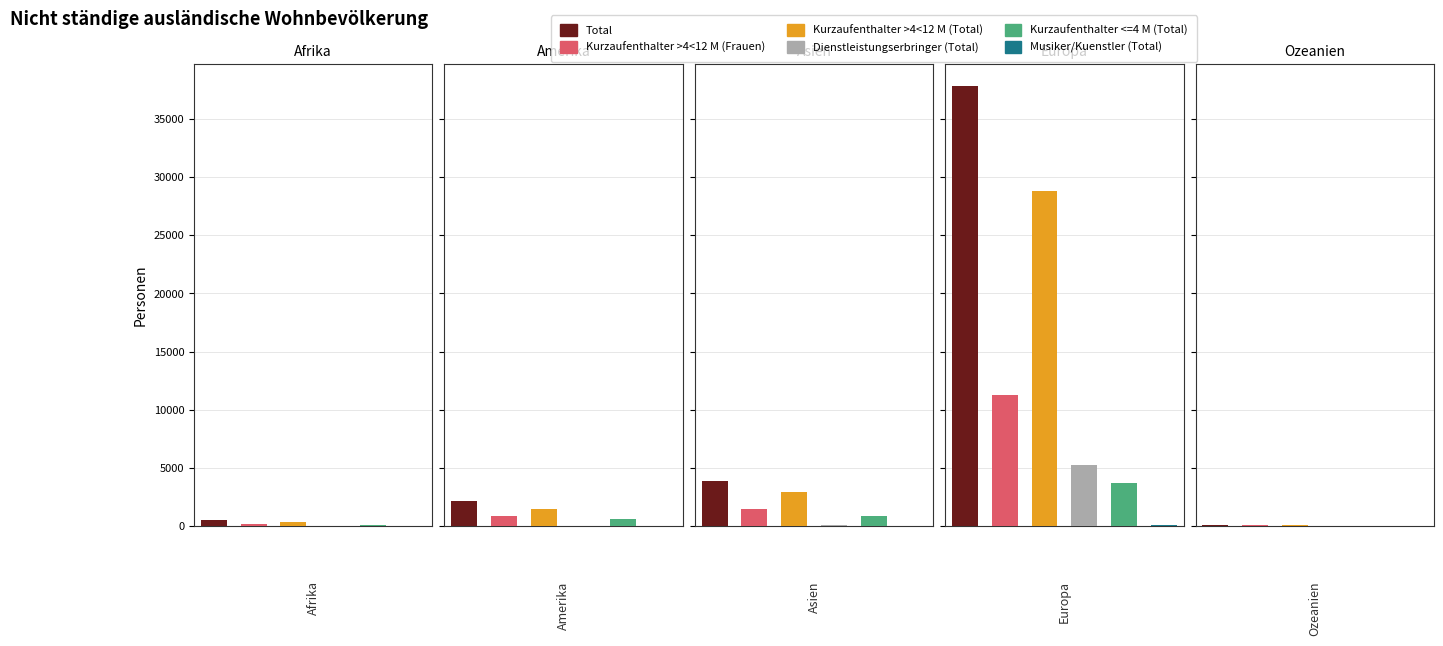

What is the minimum value for Total?

110